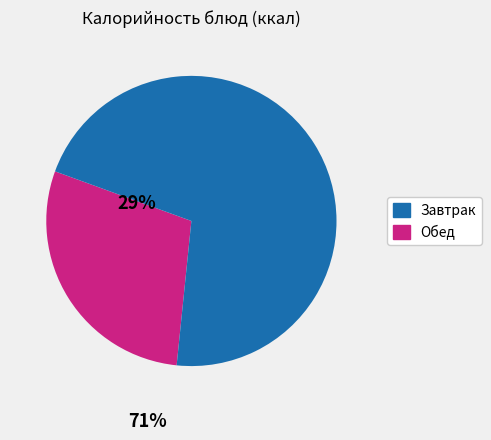

Which slice is the smallest?

Завтрак